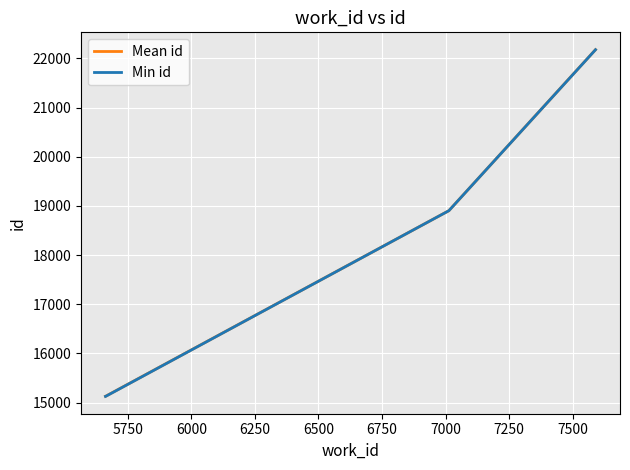

Which series has the widest spread of values?

Min id